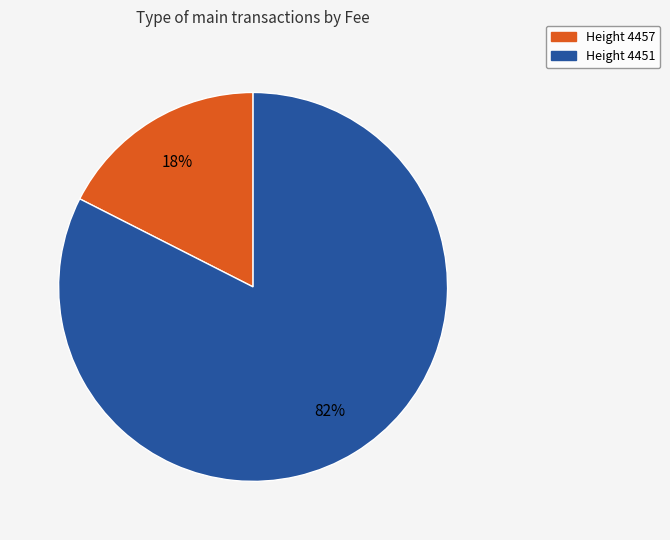

Is there a majority slice in this chart?

Yes